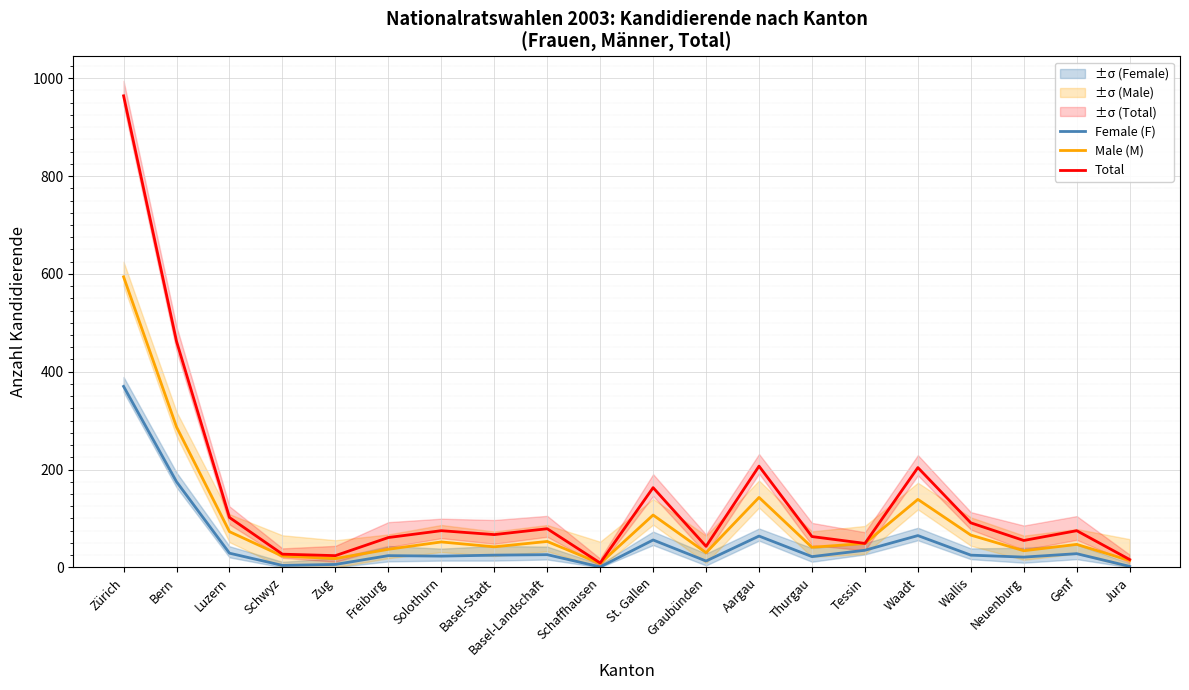

What are all the series names shown in the legend?

Female (F), Male (M), Total